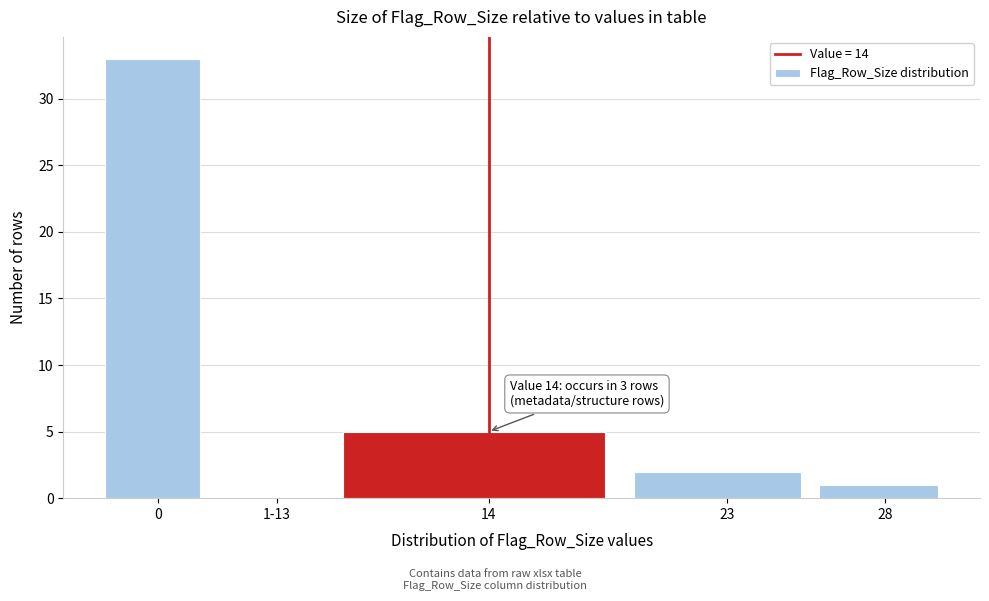

Reading left to right, list all the values displayed in this chart.

0=33	1-13=0	14=5	23=2	28=1